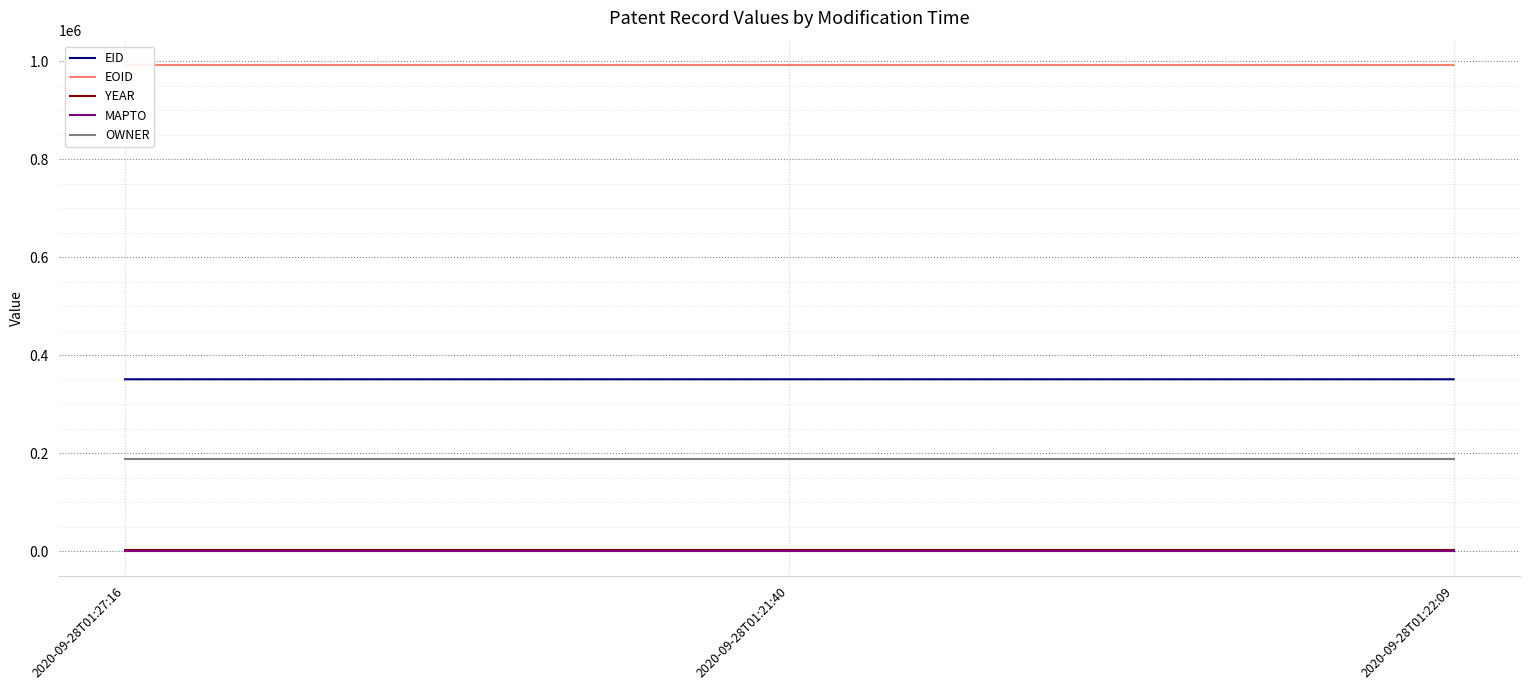

Rank the series at 2020-09-28T01:21:40 from highest to lowest value.

EOID, EID, OWNER, YEAR, MAPTO